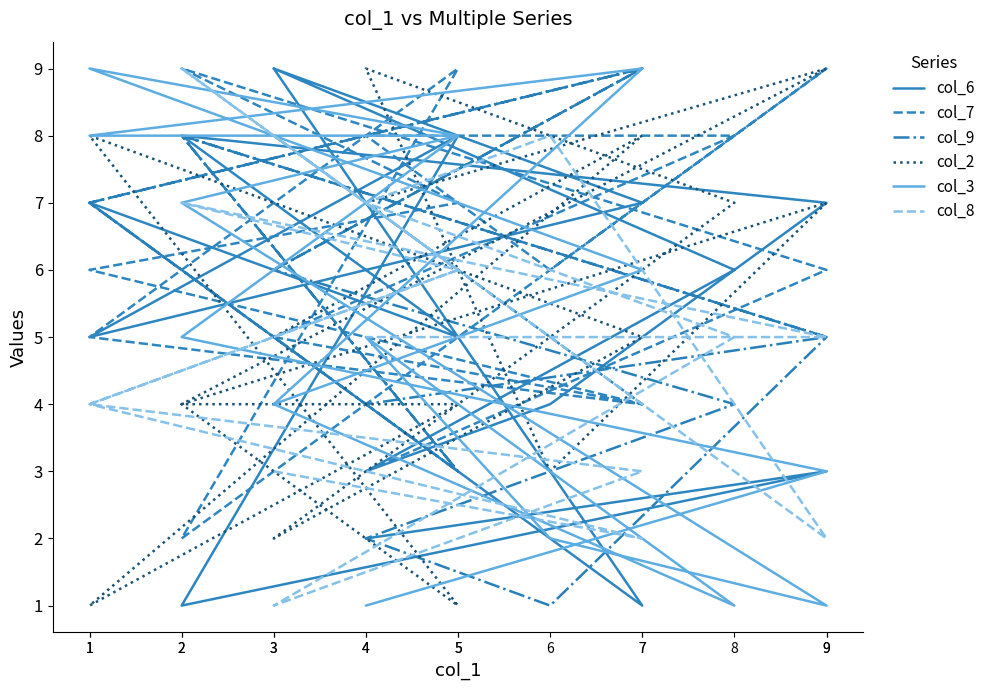

How many values in the col_7 series exceed 6?

7